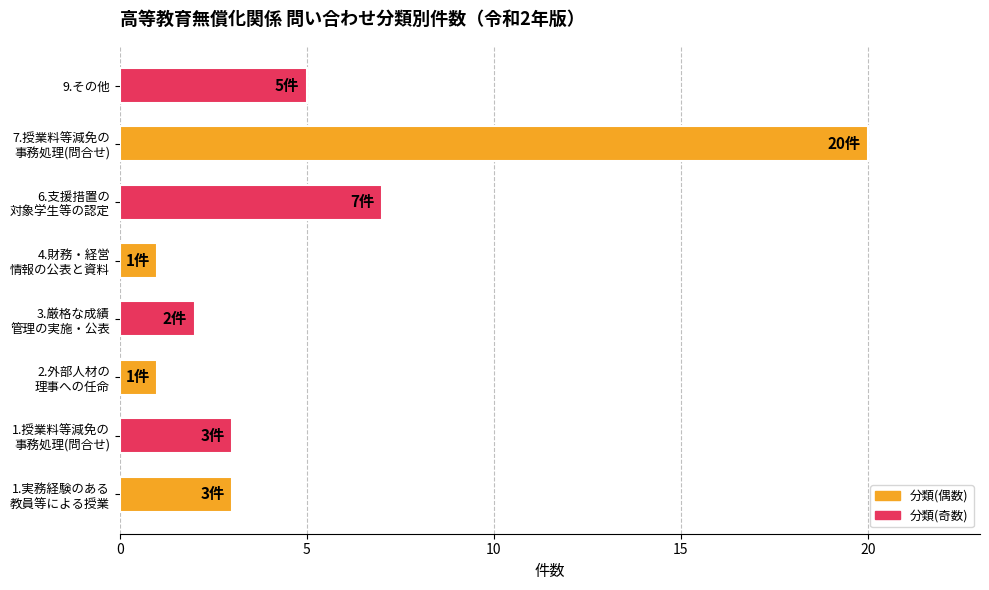

What is the greatest value displayed?

20